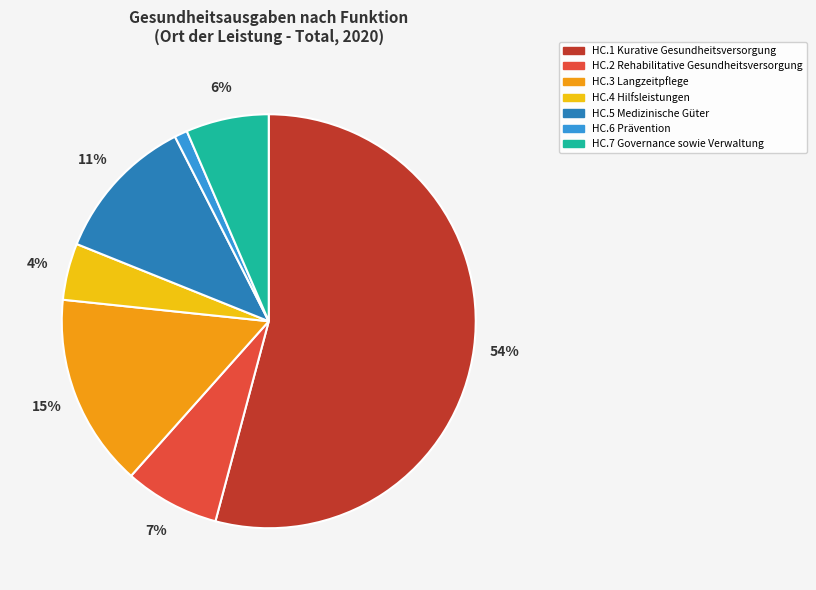

To the nearest percent, what is the average slice percentage?

14%